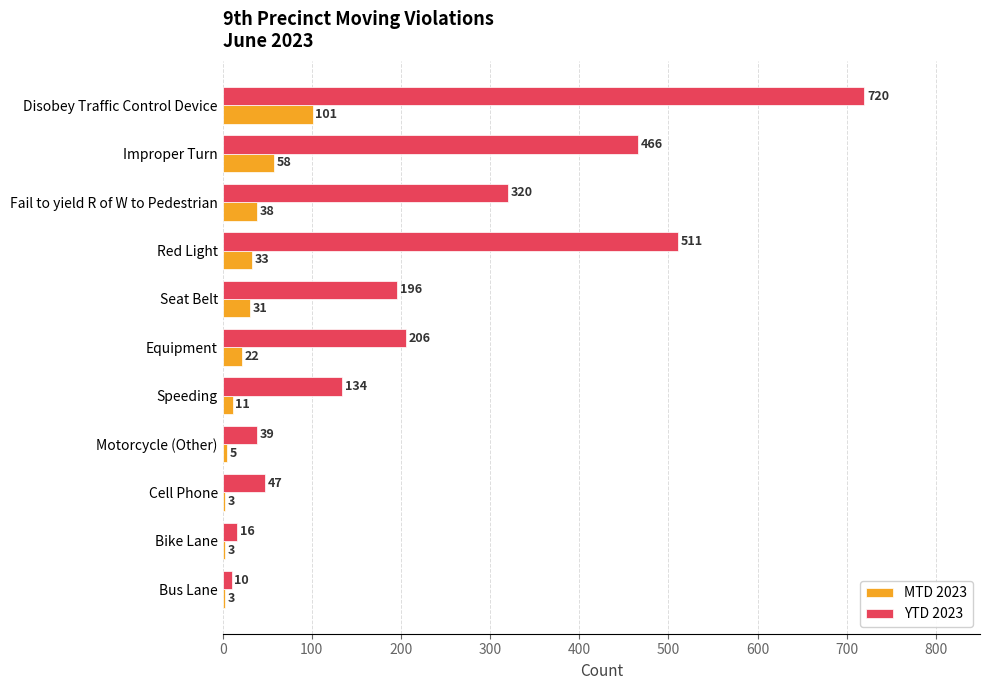

At which label is MTD 2023 closest to 52?

Improper Turn